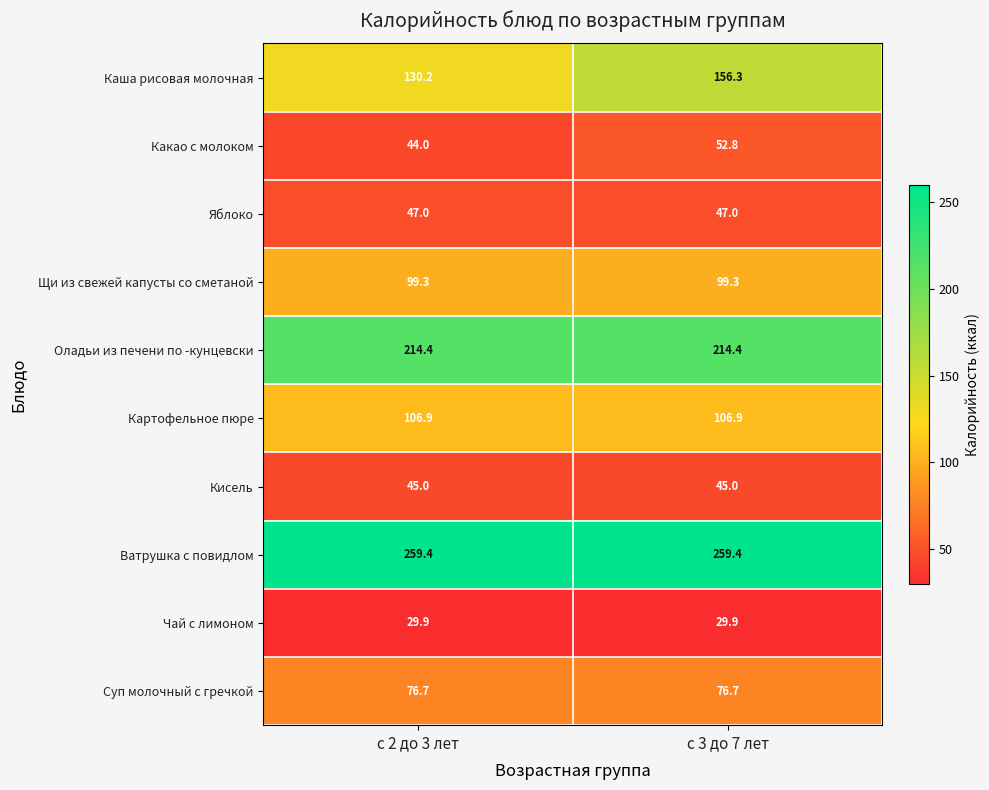

Reading left to right, transcribe all the data shown in this chart.

Каша рисовая молочная: 130.2	156.3
Какао с молоком: 44.0	52.8
Яблоко: 47.0	47.0
Щи из свежей капусты со сметаной: 99.3	99.3
Оладьи из печени по -кунцевски: 214.4	214.4
Картофельное пюре: 106.9	106.9
Кисель: 45.0	45.0
Ватрушка с повидлом: 259.4	259.4
Чай с лимоном: 29.9	29.9
Суп молочный с гречкой: 76.7	76.7